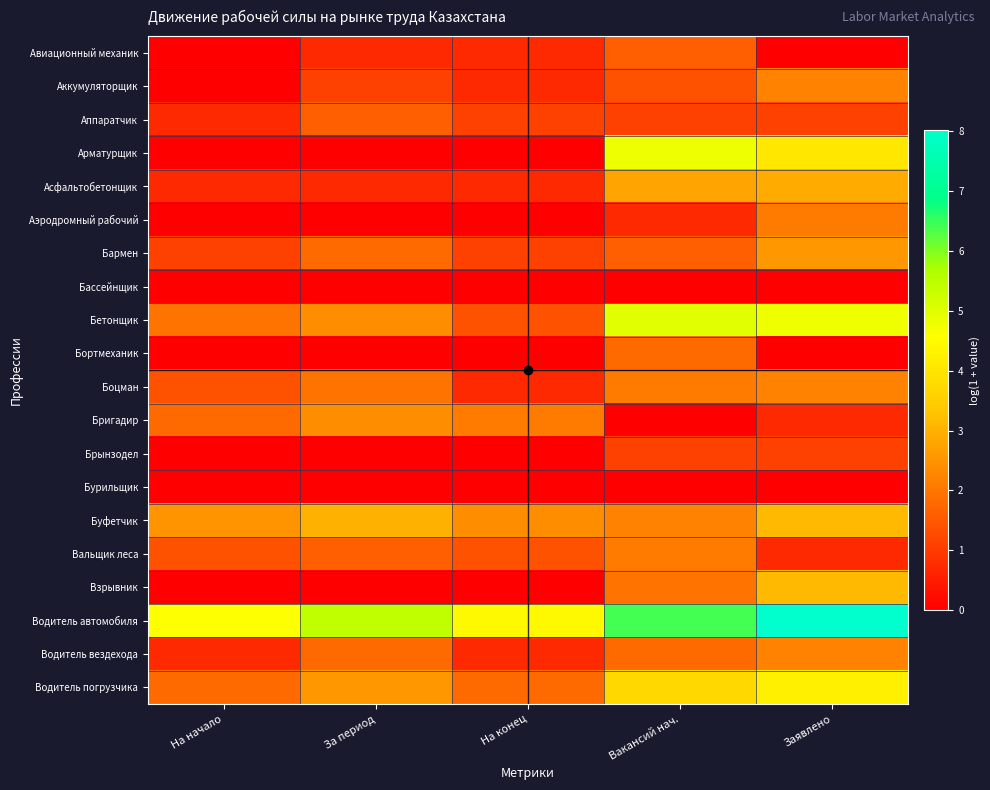

Reading left to right, list all the values displayed in this chart.

Авиационный механик: На начало=0.0	За период=0.7	На конец=0.7	Вакансий нач.=1.6	Заявлено=0.0
Аккумуляторщик: На начало=0.0	За период=1.1	На конец=0.7	Вакансий нач.=1.4	Заявлено=2.2
Аппаратчик: На начало=0.7	За период=1.6	На конец=1.1	Вакансий нач.=1.1	Заявлено=1.1
Арматурщик: На начало=0.0	За период=0.0	На конец=0.0	Вакансий нач.=4.8	Заявлено=4.0
Асфальтобетонщик: На начало=0.7	За период=0.7	На конец=0.7	Вакансий нач.=2.8	Заявлено=2.9
Аэродромный рабочий: На начало=0.0	За период=0.0	На конец=0.0	Вакансий нач.=0.7	Заявлено=2.1
Бармен: На начало=1.1	За период=1.8	На конец=1.1	Вакансий нач.=1.6	Заявлено=2.6
Бассейнщик: На начало=0.0	За период=0.0	На конец=0.0	Вакансий нач.=0.0	Заявлено=0.0
Бетонщик: На начало=1.9	За период=2.4	На конец=1.4	Вакансий нач.=5.0	Заявлено=4.8
Бортмеханик: На начало=0.0	За период=0.0	На конец=0.0	Вакансий нач.=1.8	Заявлено=0.0
Боцман: На начало=1.4	За период=1.9	На конец=0.7	Вакансий нач.=2.1	Заявлено=2.2
Бригадир: На начало=1.8	За период=2.4	На конец=2.1	Вакансий нач.=0.0	Заявлено=0.7
Брынзодел: На начало=0.0	За период=0.0	На конец=0.0	Вакансий нач.=1.1	Заявлено=1.1
Бурильщик: На начало=0.0	За период=0.0	На конец=0.0	Вакансий нач.=0.0	Заявлено=0.0
Буфетчик: На начало=2.5	За период=3.0	На конец=2.4	Вакансий нач.=2.2	Заявлено=3.1
Вальщик леса: На начало=1.4	За период=1.6	На конец=1.4	Вакансий нач.=2.1	Заявлено=0.7
Взрывник: На начало=0.0	За период=0.0	На конец=0.0	Вакансий нач.=1.9	Заявлено=3.1
Водитель автомобиля: На начало=4.6	За период=5.4	На конец=4.5	Вакансий нач.=6.4	Заявлено=8.0
Водитель вездехода: На начало=0.7	За период=1.8	На конец=0.7	Вакансий нач.=1.8	Заявлено=2.2
Водитель погрузчика: На начало=1.8	За период=2.6	На конец=1.8	Вакансий нач.=3.7	Заявлено=4.2